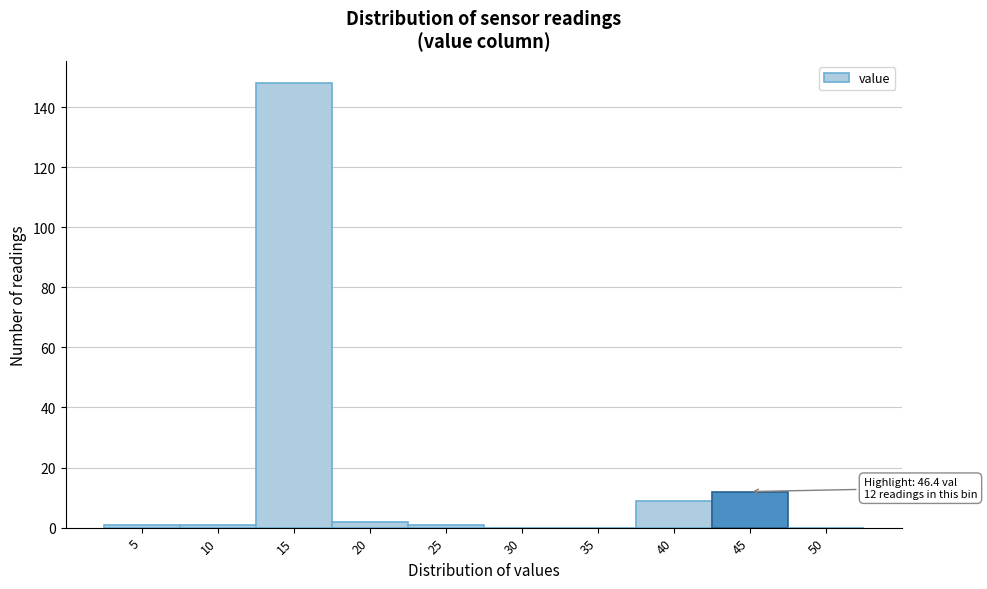

Reading left to right, transcribe all the data shown in this chart.

5=1	10=1	15=148	20=2	25=1	30=0	35=0	40=9	45=12	50=0